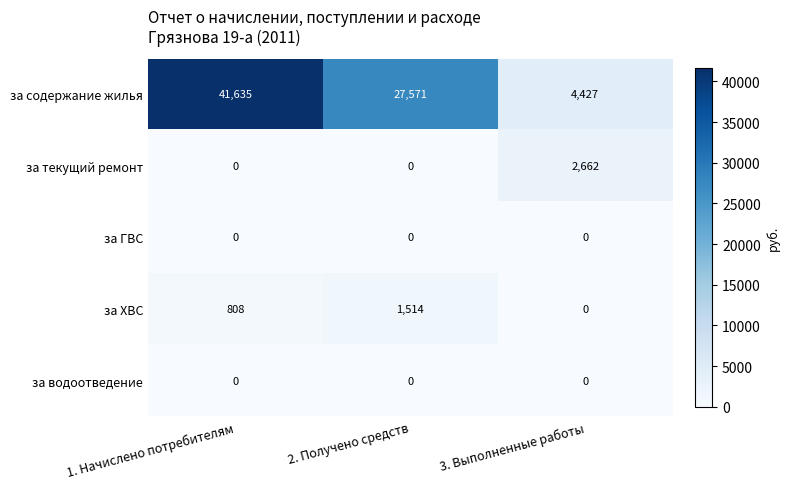

How many за содержание жилья values are between 4427 and 41635?

3